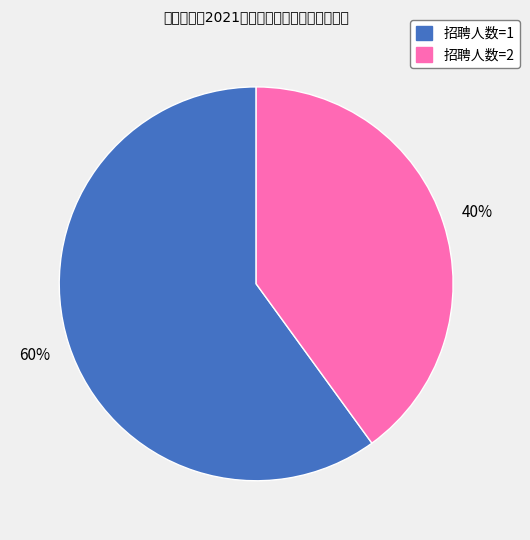

To the nearest percent, what is the difference between the largest and smallest slice percentages?

20%